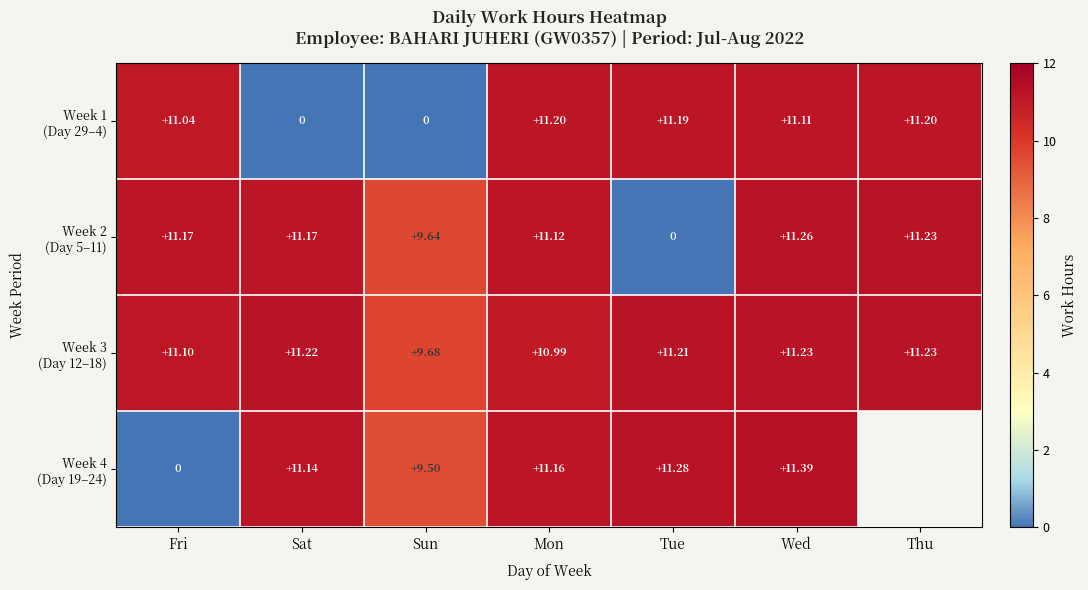

What is the difference between the second highest and second lowest values in the Week 2 (Day 5–11) series?

1.6